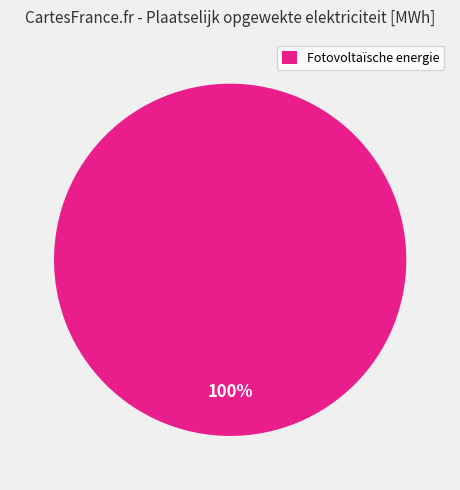

How many segments does this pie chart have?

1